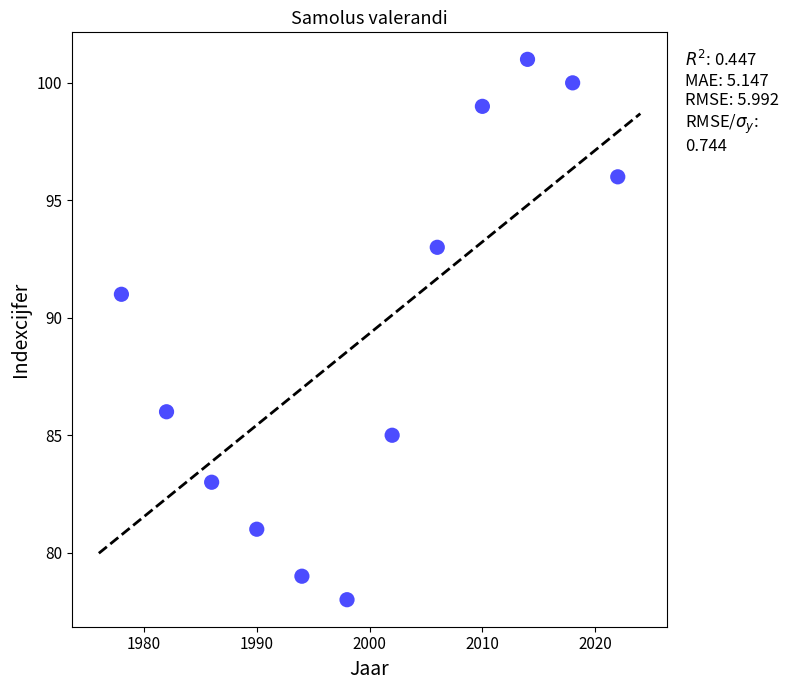

What is the range of Y values (max minus min)?

23